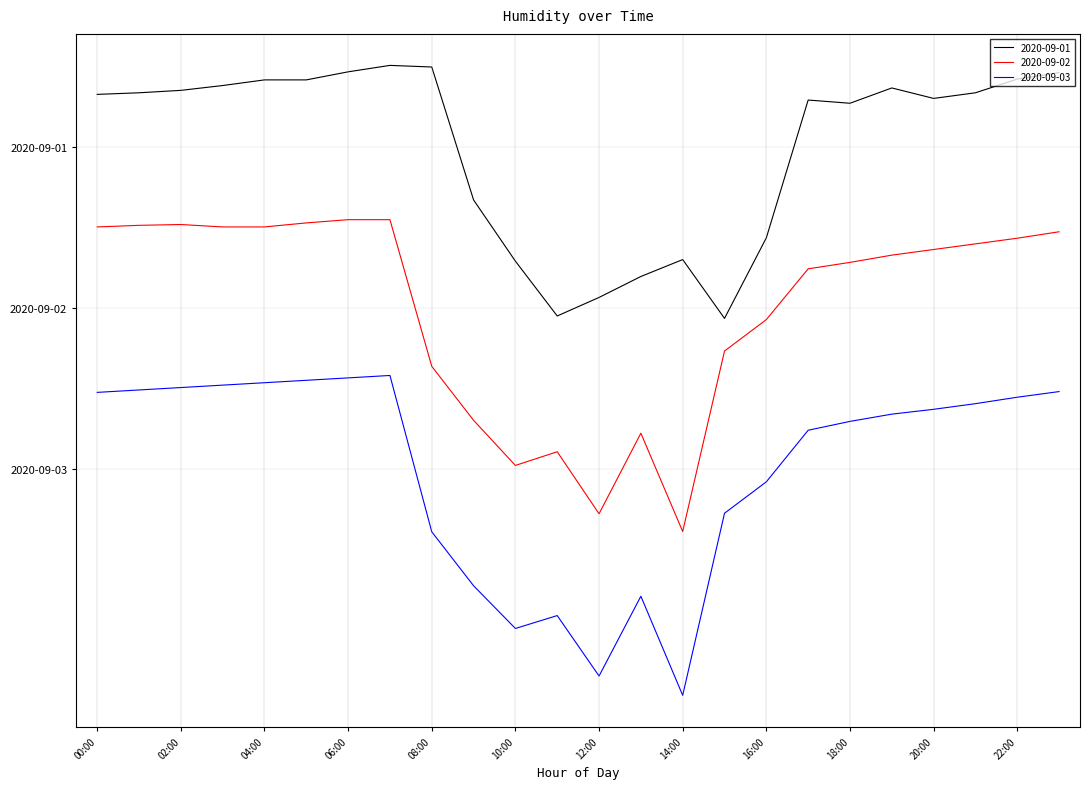

Reading right to left, what are all the values shown in this chart?

2020-09-01: 23:00=49.2	22:00=48.4	21:00=46.7	20:00=46.0	19:00=47.3	18:00=45.4	17:00=45.8	16:00=28.7	15:00=18.7	14:00=26.0	13:00=23.9	12:00=21.3	11:00=19.0	10:00=25.8	09:00=33.4	08:00=49.9	07:00=50.1	06:00=49.3	05:00=48.3	04:00=48.3	03:00=47.6	02:00=47.0	01:00=46.7	00:00=46.5
2020-09-02: 23:00=29.5	22:00=28.7	21:00=28.0	20:00=27.3	19:00=26.6	18:00=25.7	17:00=24.9	16:00=18.6	15:00=14.7	14:00=-7.7	13:00=4.5	12:00=-5.5	11:00=2.2	10:00=0.5	09:00=6.1	08:00=12.8	07:00=31.0	06:00=31.0	05:00=30.6	04:00=30.1	03:00=30.1	02:00=30.4	01:00=30.3	00:00=30.1
2020-09-03: 23:00=9.6	22:00=8.9	21:00=8.1	20:00=7.4	19:00=6.8	18:00=5.9	17:00=4.8	16:00=-1.6	15:00=-5.5	14:00=-28.1	13:00=-15.8	12:00=-25.7	11:00=-18.2	10:00=-19.8	09:00=-14.5	08:00=-7.8	07:00=11.6	06:00=11.3	05:00=11.0	04:00=10.7	03:00=10.4	02:00=10.1	01:00=9.8	00:00=9.5